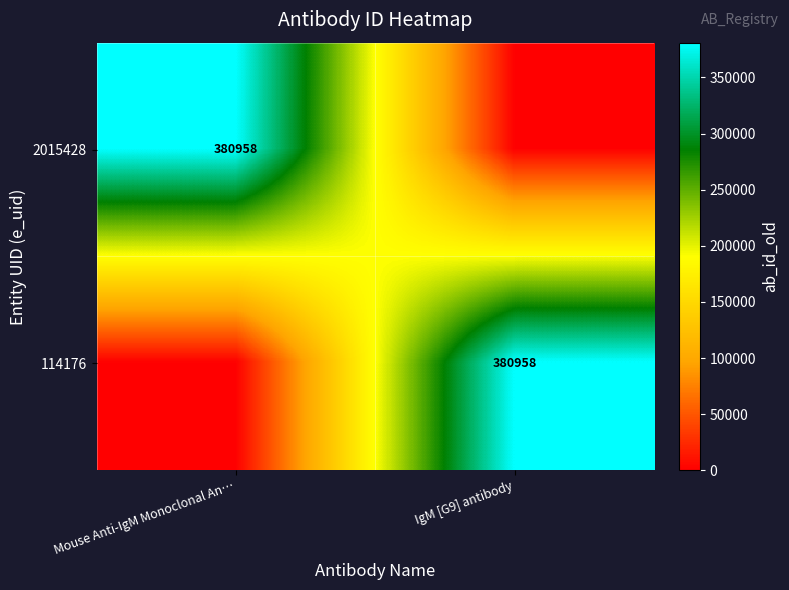

The 114176 series shows 637946 at IgM [G9] antibody. True or false?

False